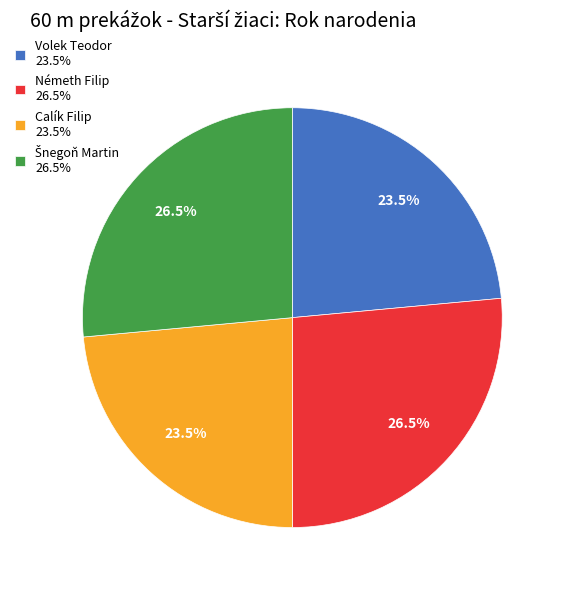

What is the ratio of the value at Calík Filip 23.5% to the value at Volek Teodor 23.5%?

1.0